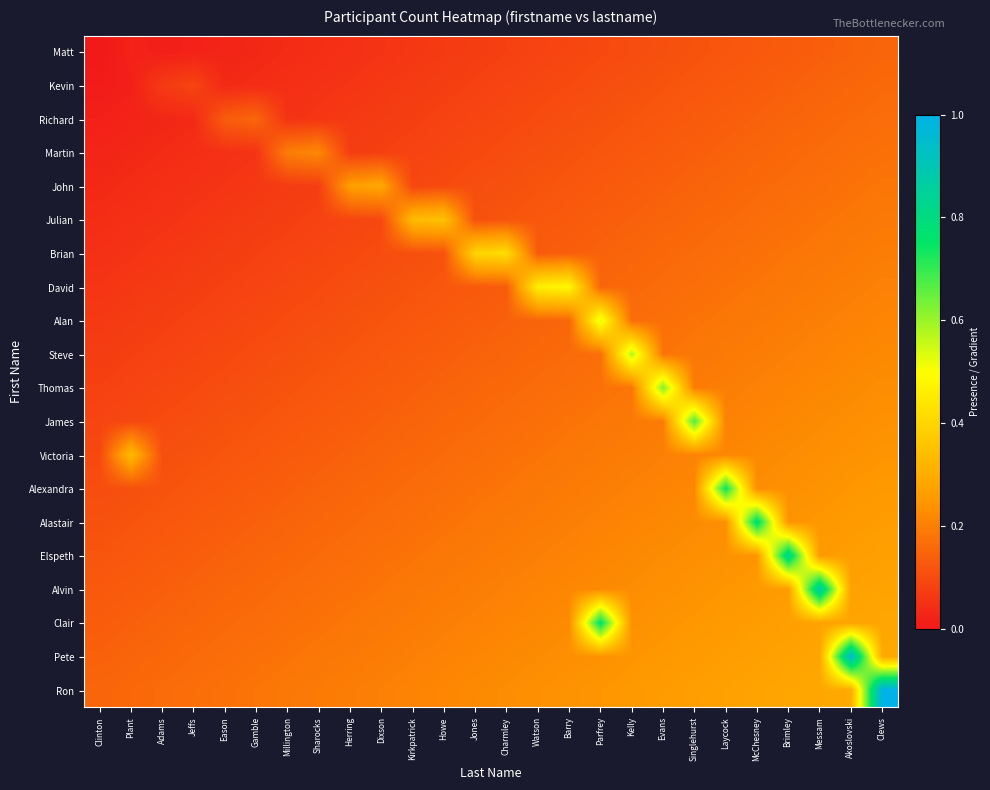

At how many categories does at least one series exceed 0?

26